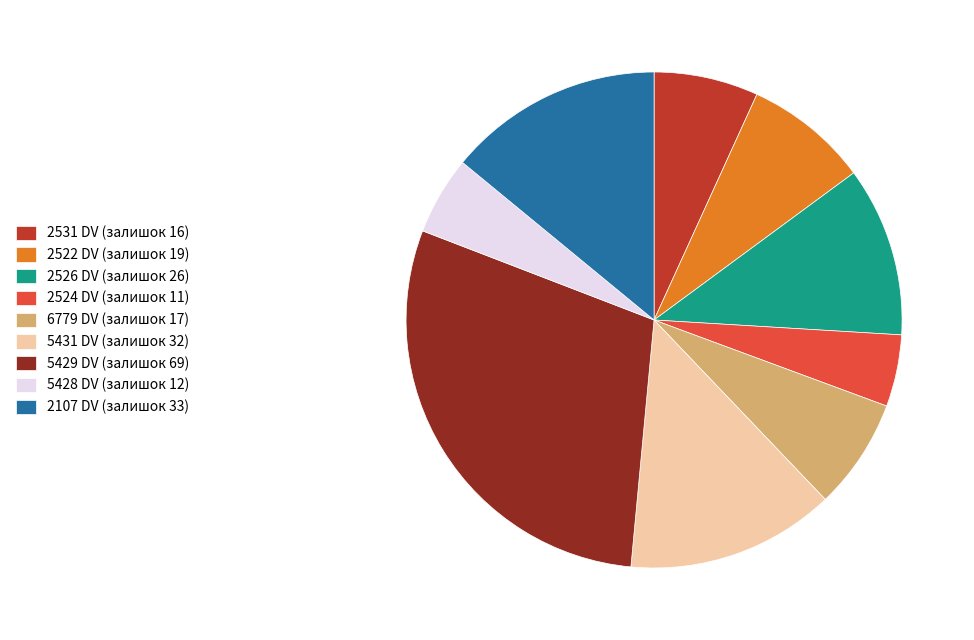

Is the sum of 2107 DV (залишок 33) and 5431 DV (залишок 32) greater than half?

No